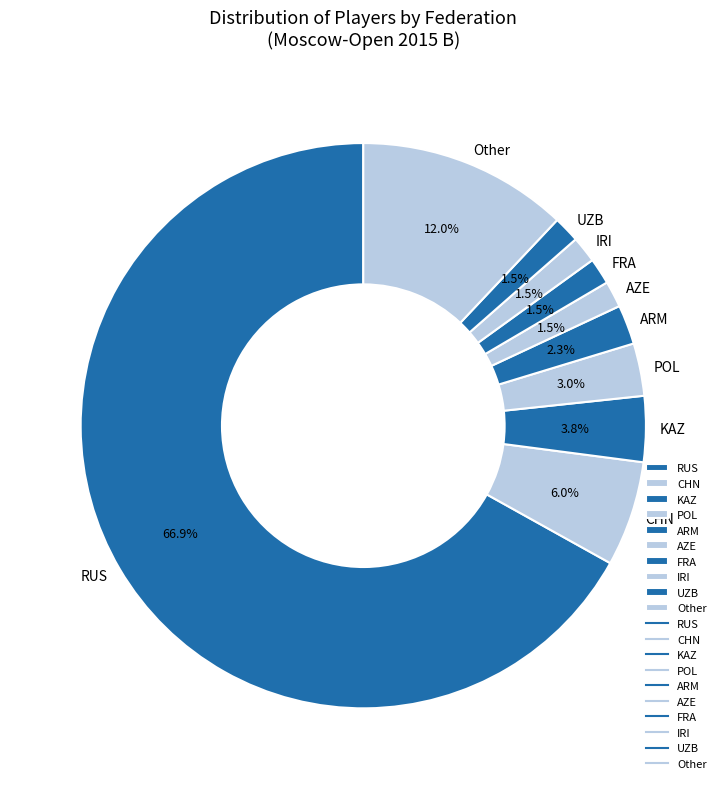

To the nearest percent, what is the combined percentage of ARM and CHN?

8%